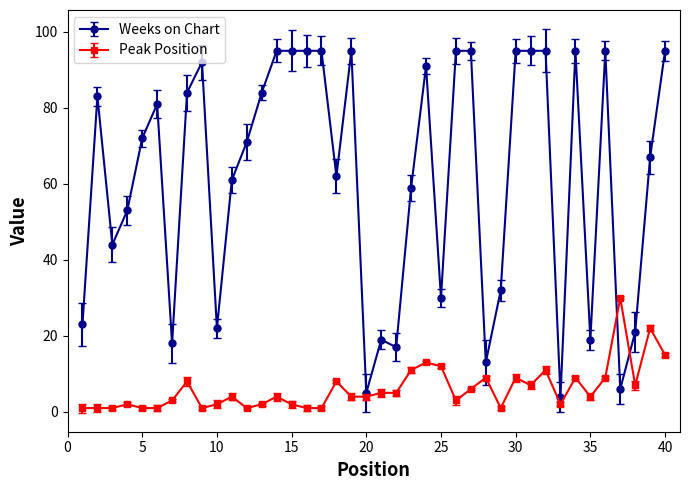

Rank the categories by Weeks on Chart value from highest to lowest.

14, 15, 16, 17, 19, 26, 27, 30, 31, 32, 34, 36, 40, 9, 24, 8, 13, 2, 6, 5, 12, 39, 18, 11, 23, 4, 3, 29, 25, 1, 10, 38, 21, 35, 7, 22, 28, 37, 20, 33